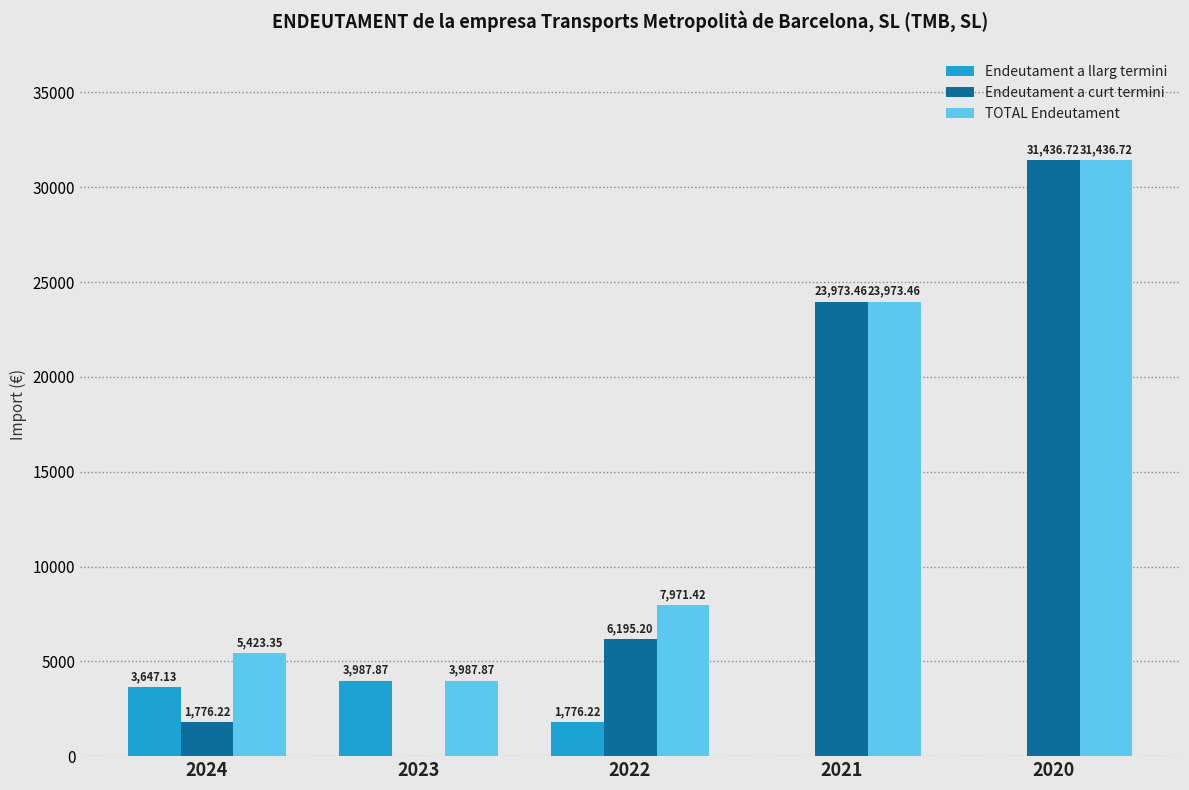

What are all the series names shown in the legend?

Endeutament a llarg termini, Endeutament a curt termini, TOTAL Endeutament